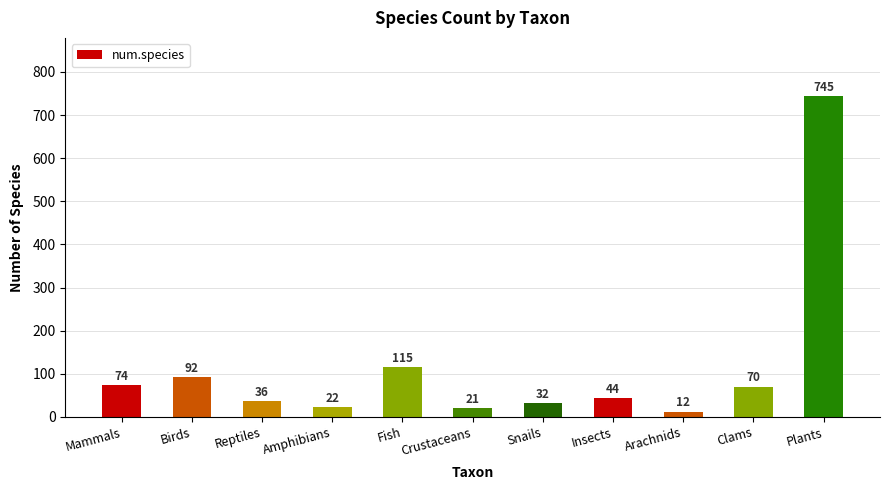

Is it true that the value at Plants is 317?

False